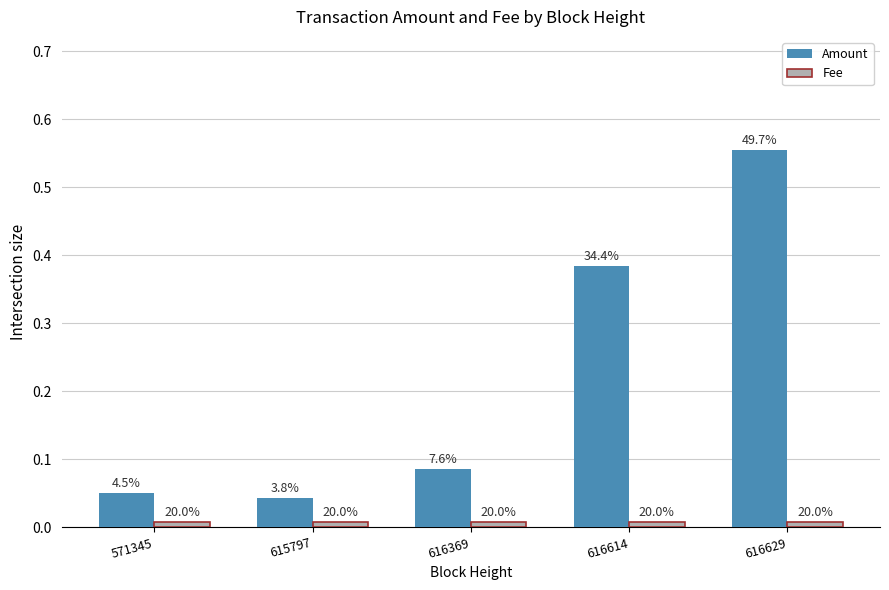

How many bars are there in total?

10